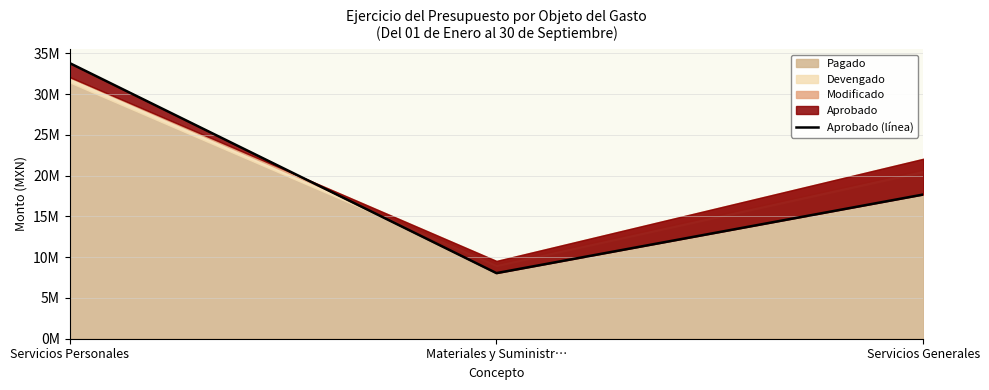

What position from the right is Servicios Generales?

1